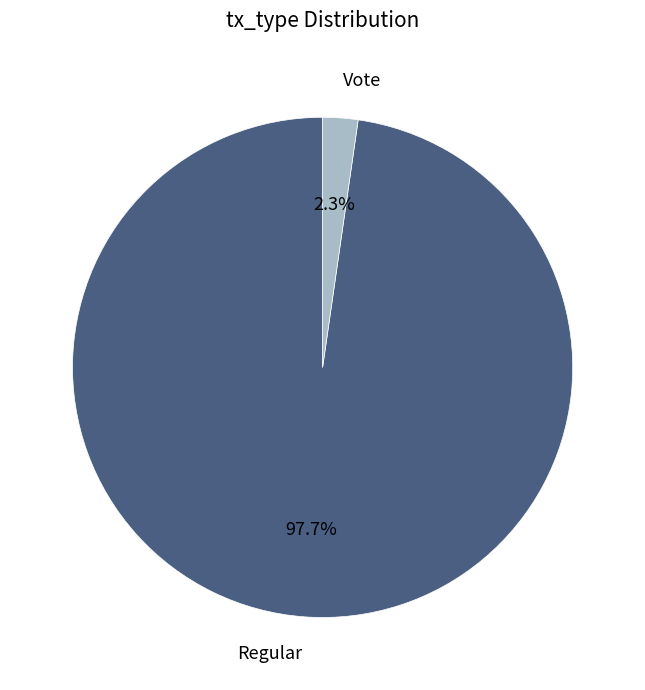

Does any single category account for the majority?

Yes